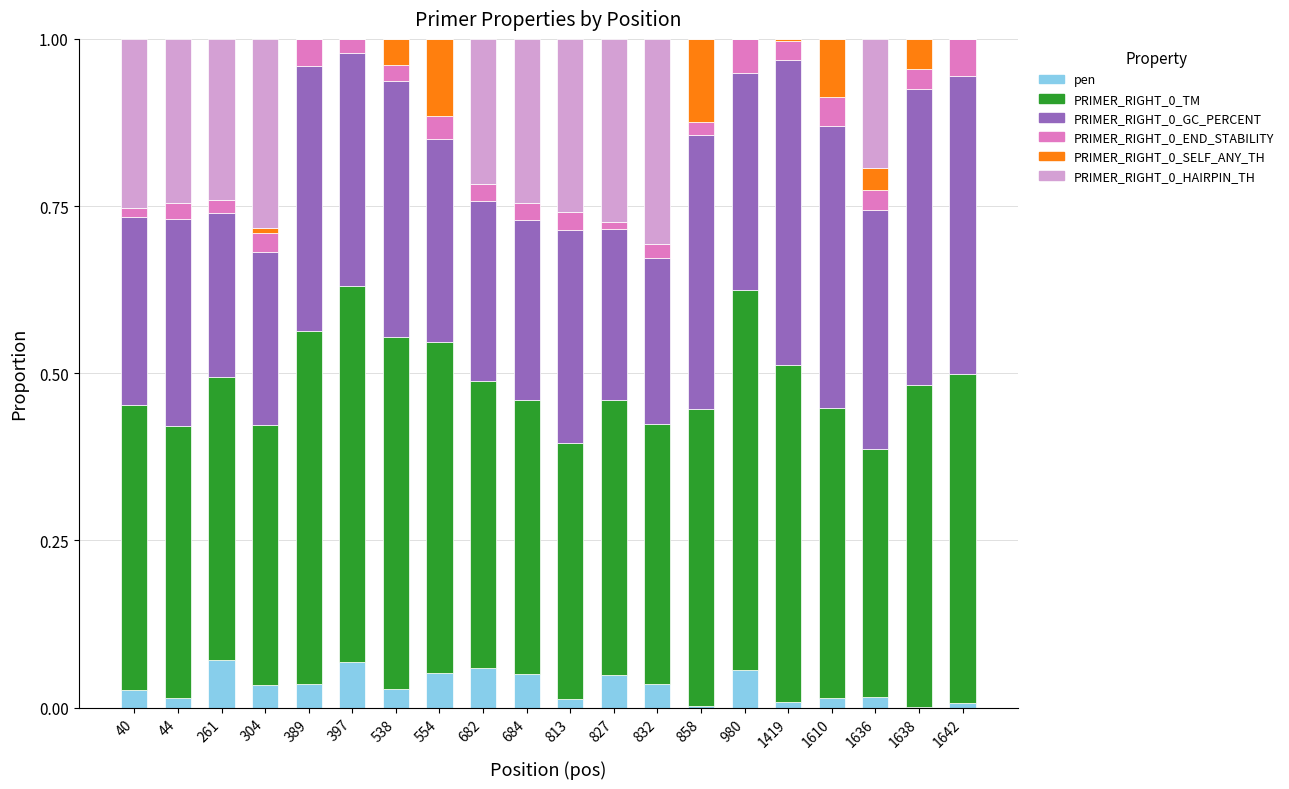

Is it true that pen equals 0.0 at 1642?

True